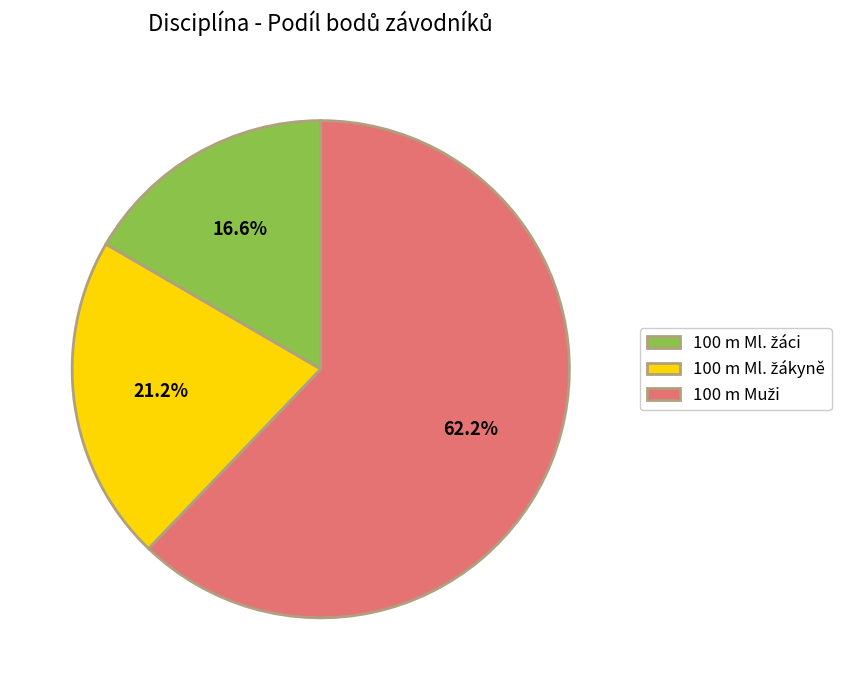

Is there any slice that represents more than half of the pie?

Yes